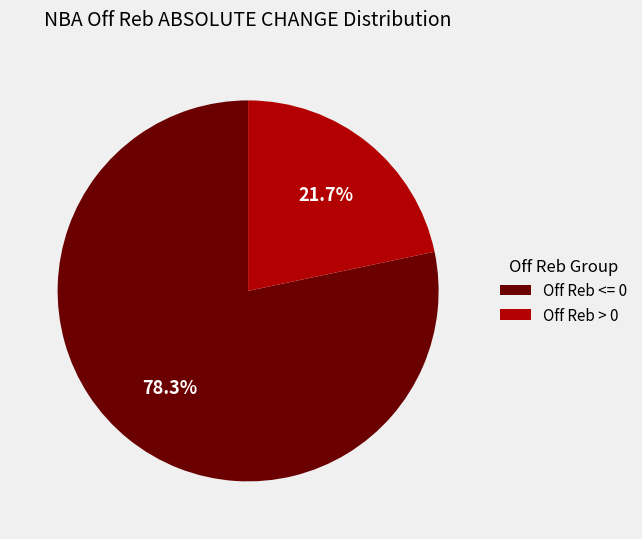

Rank the categories by value from lowest to highest.

Off Reb > 0, Off Reb <= 0